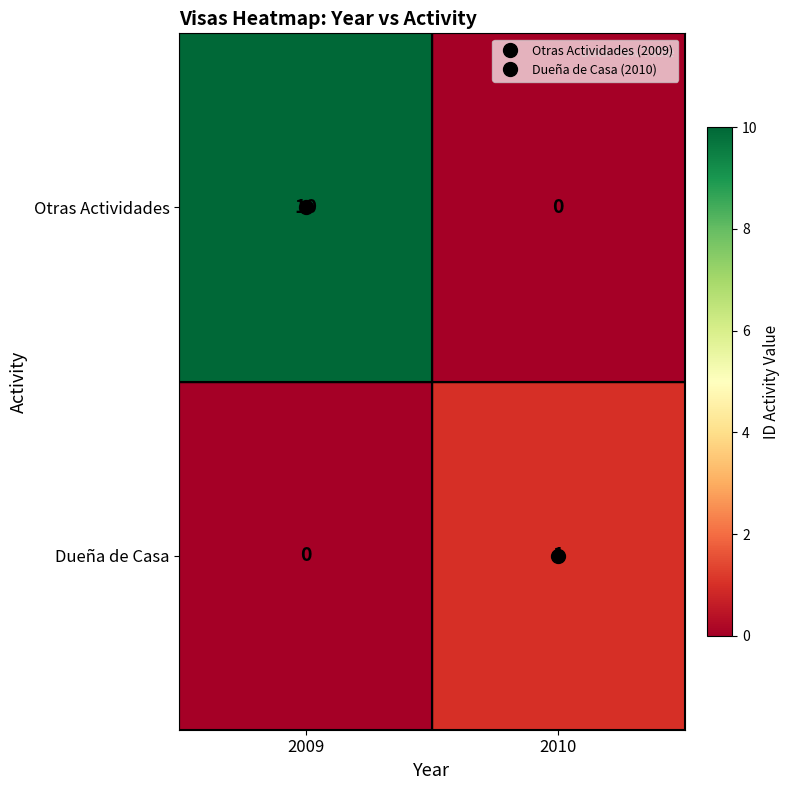

How many series are shown in this chart?

2